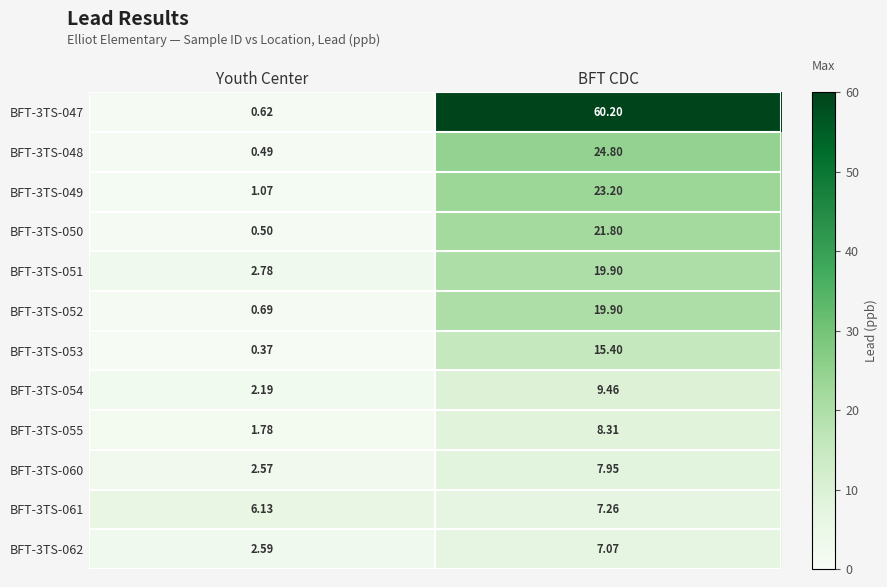

At which label does BFT-3TS-054 reach its minimum?

Youth Center